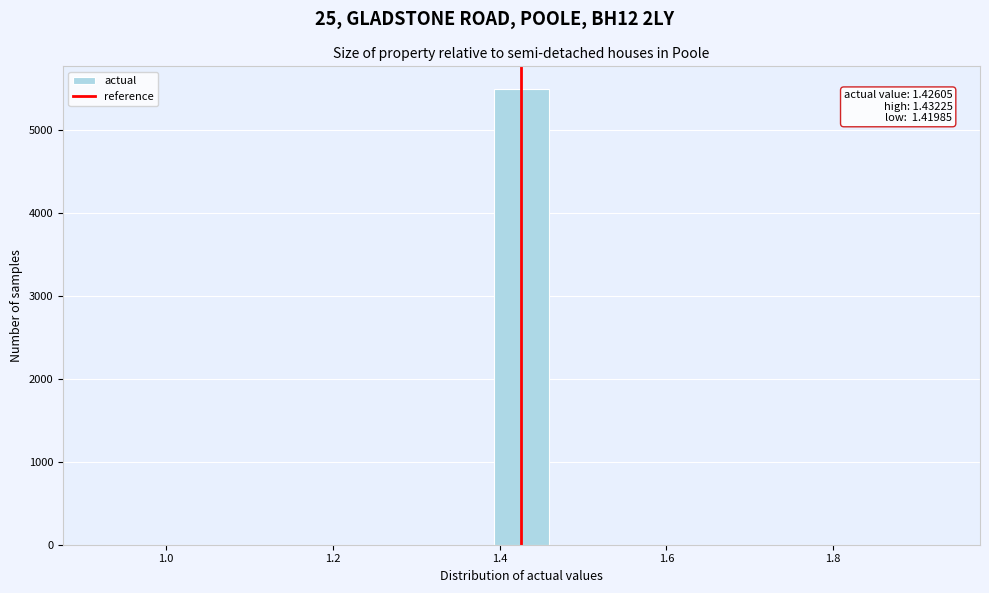

Read against the x-axis, roughly where is the centre of the tallest bar?

1.42